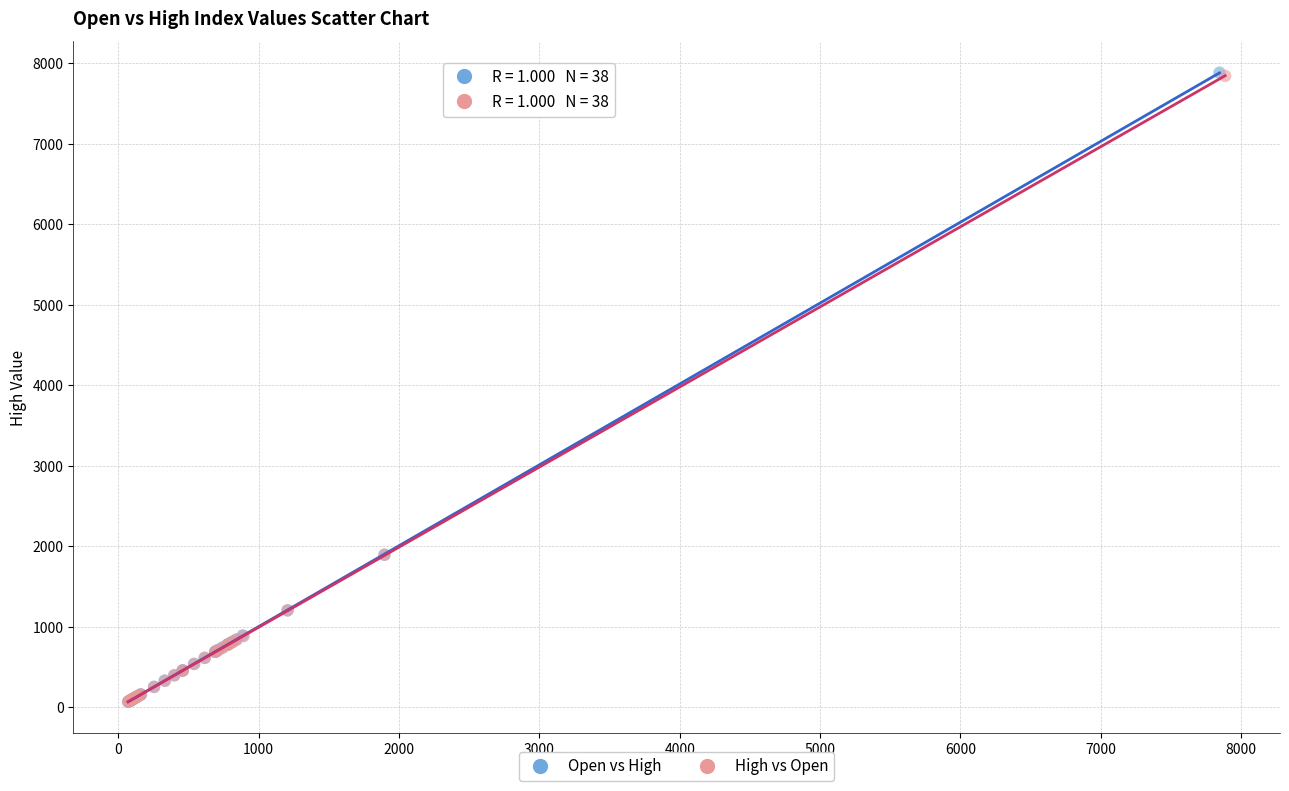

What are all the series names shown in the legend?

Open vs High, High vs Open